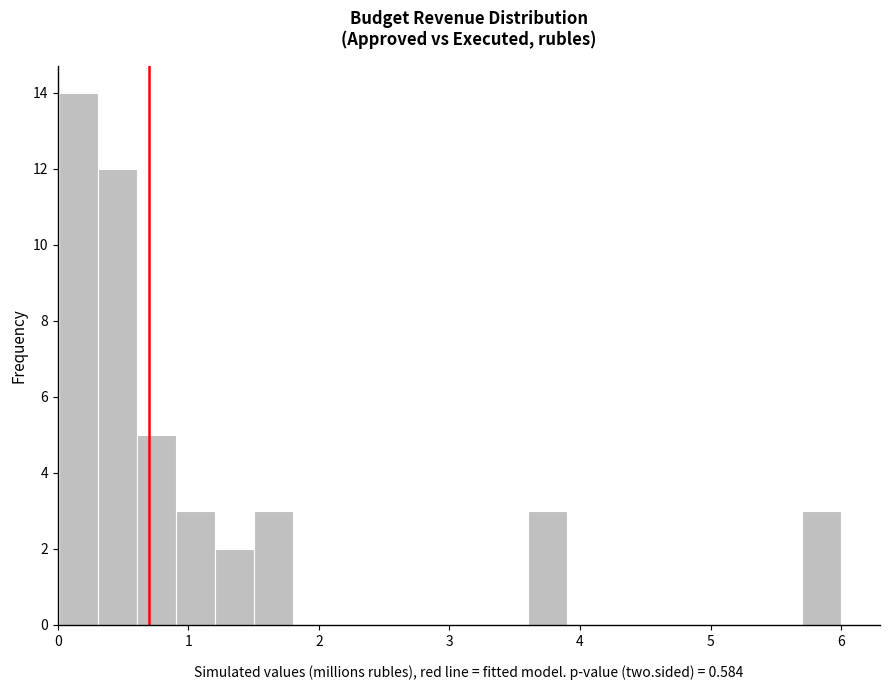

Read against the x-axis, roughly where is the centre of the tallest bar?

0.2